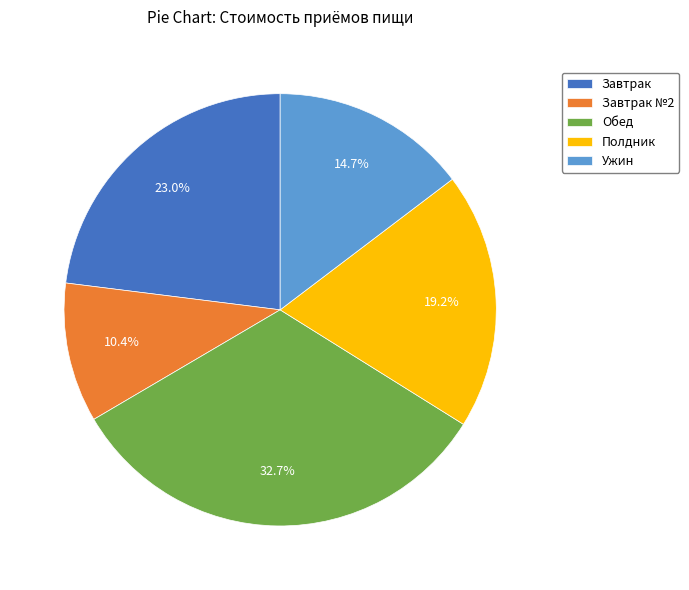

How many segments does this pie chart have?

5